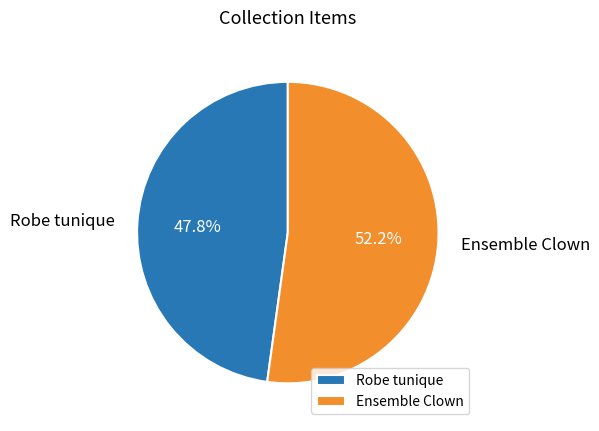

Which slice represents more than half of the pie?

Ensemble Clown